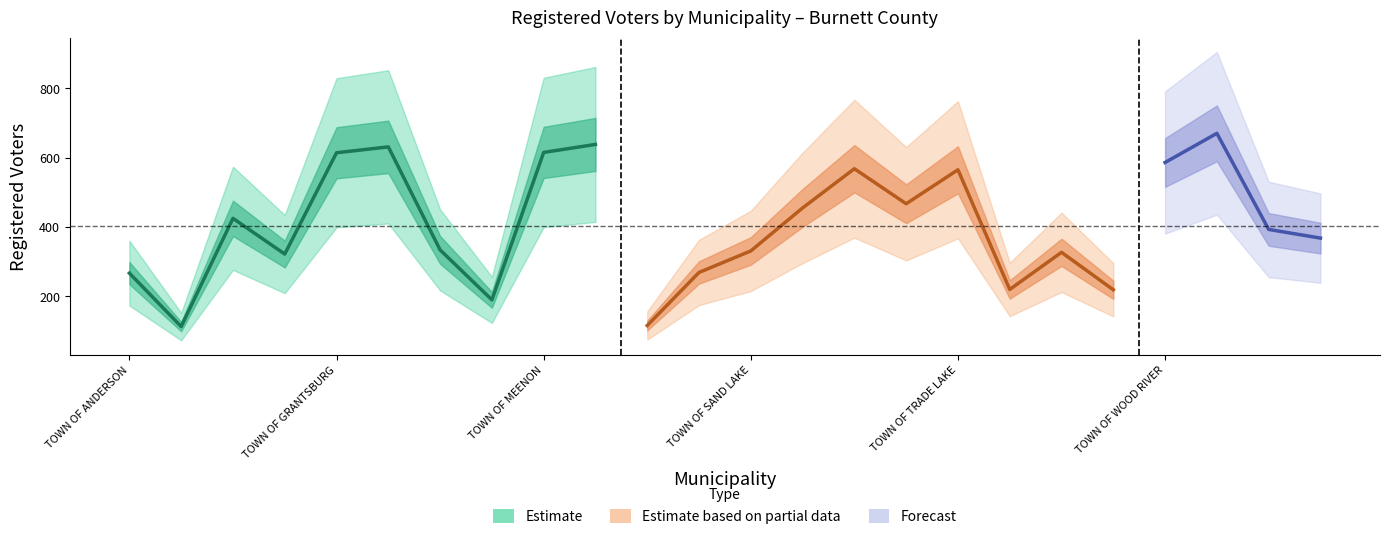

What is the minimum value shown in the chart?

113